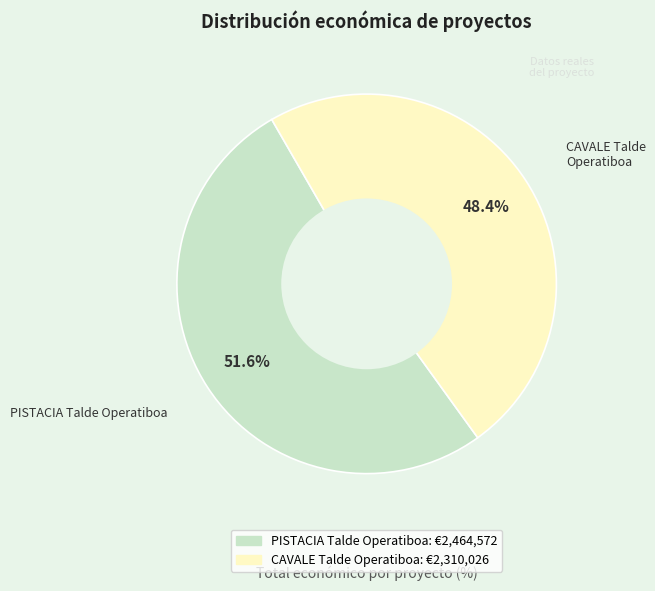

To the nearest percent, what percentage of the pie is PISTACIA Talde Operatiboa?

52%